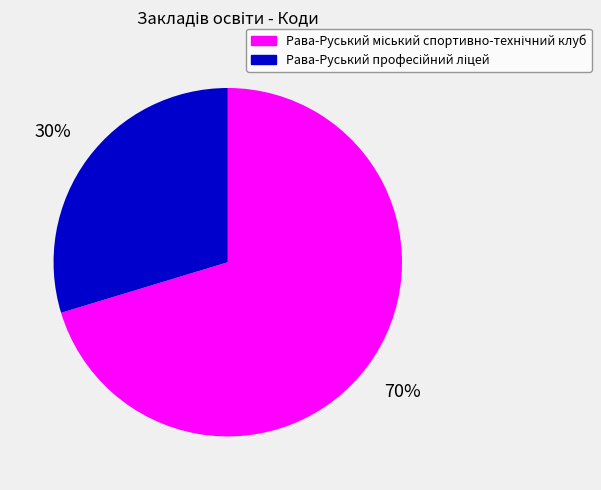

To the nearest percent, what is the average slice percentage?

50%